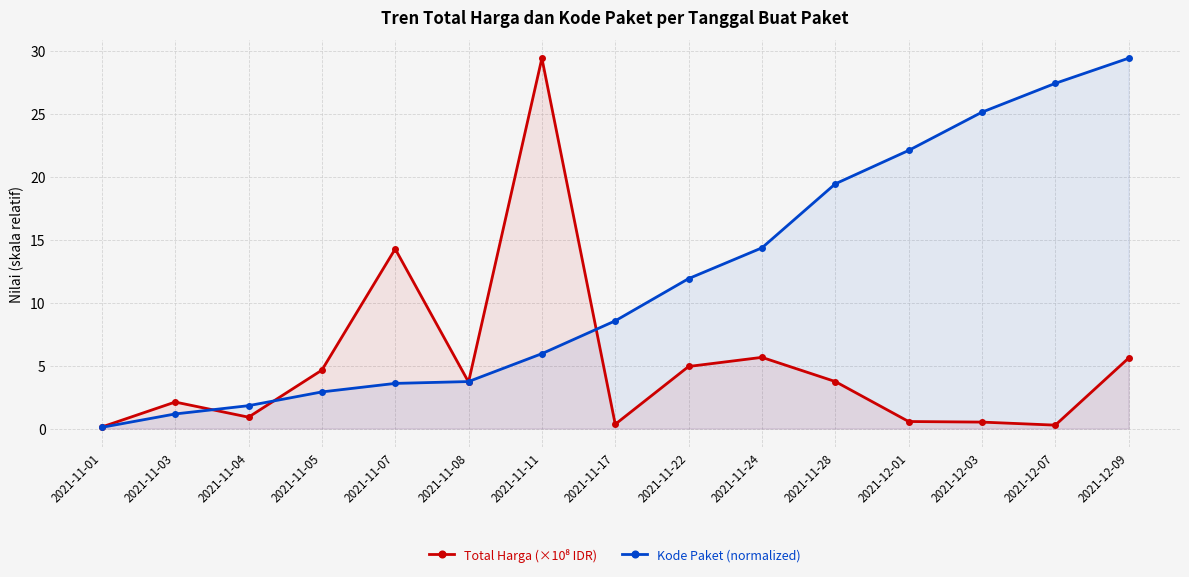

What is the difference between the second highest and minimum values in the Kode Paket (normalized) series?

27.3